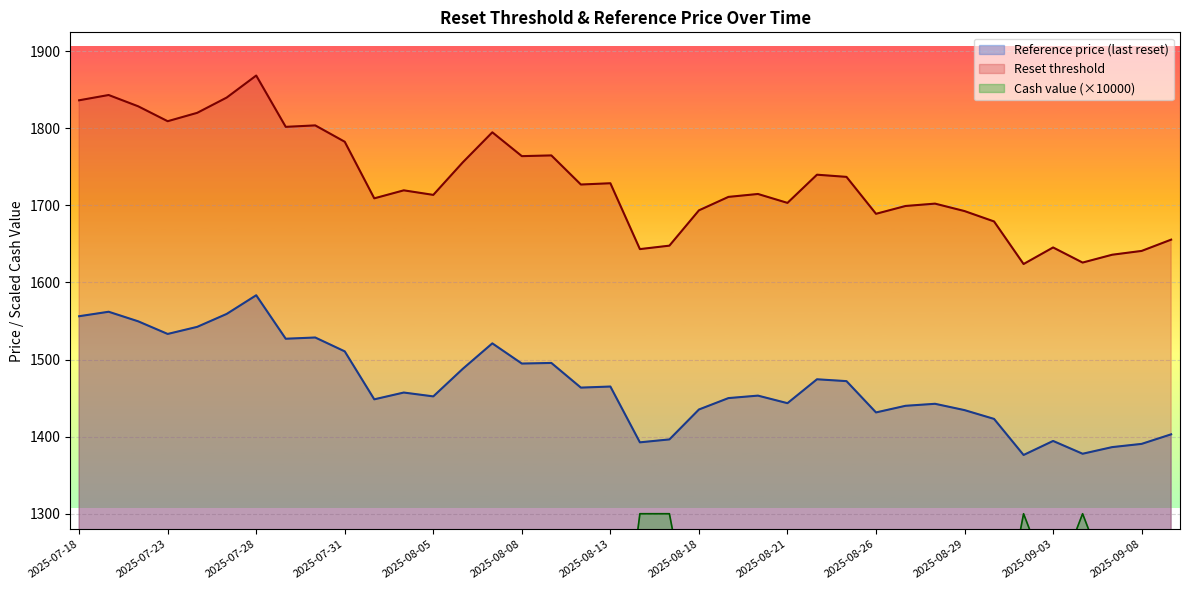

True or false: Cash value and Reset threshold cross at least once.

False